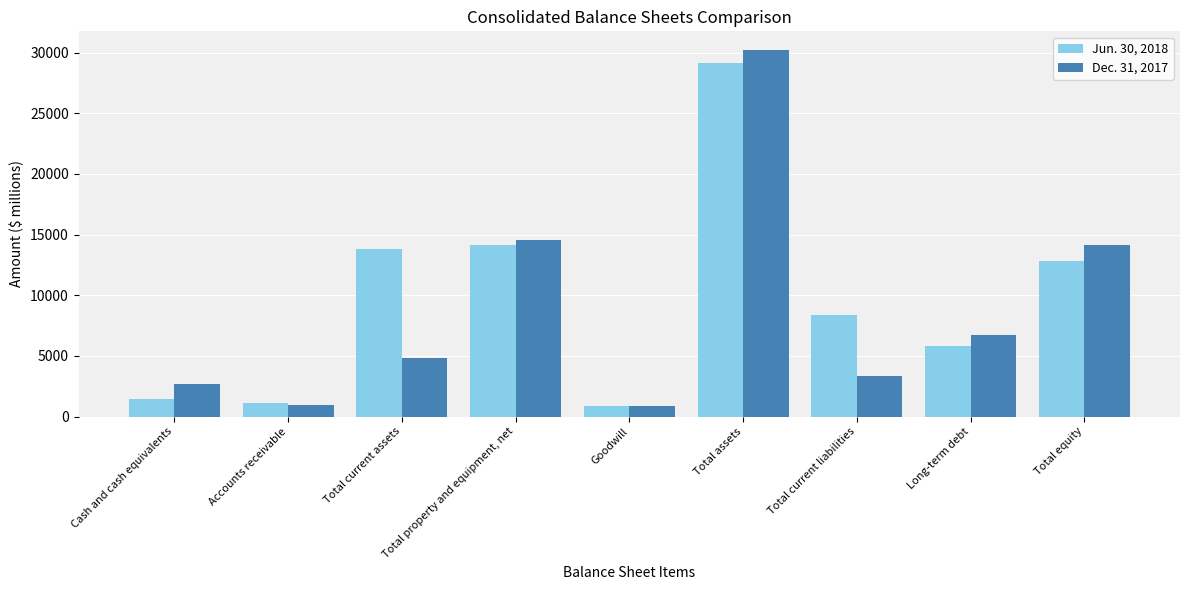

What is the maximum value shown in the chart?

30241